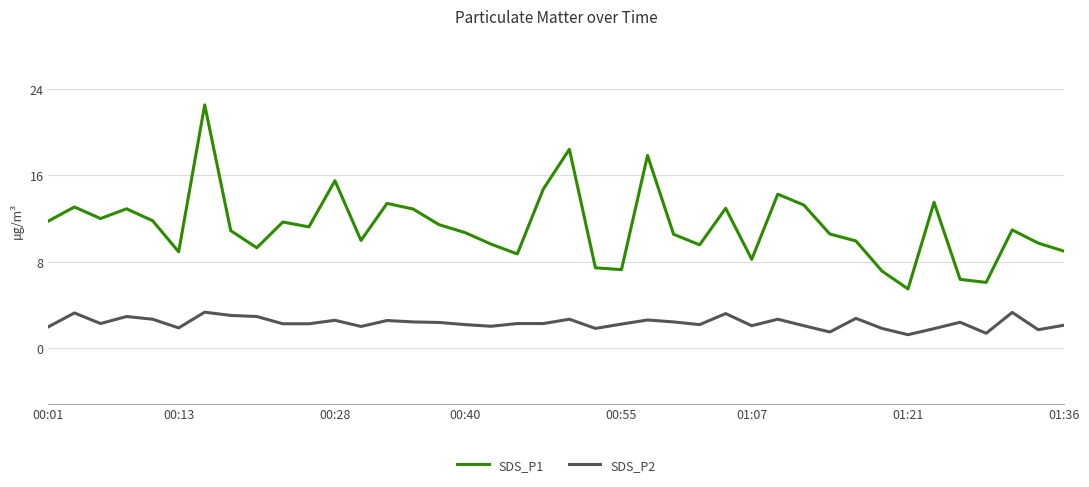

List the series in order of their peak value, highest first.

SDS_P1, SDS_P2